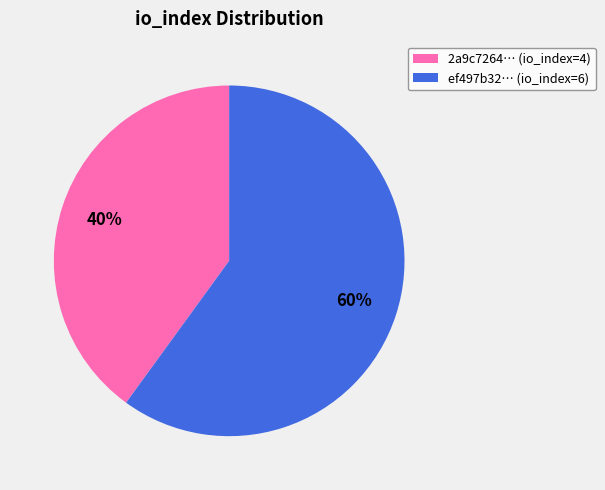

Is there any slice that represents more than half of the pie?

Yes